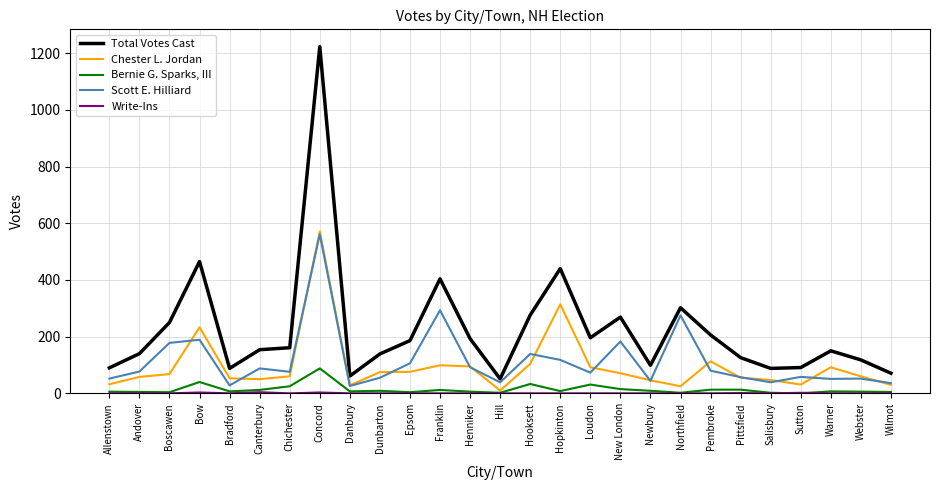

Where does the Scott E. Hilliard series first go above 76?

Andover